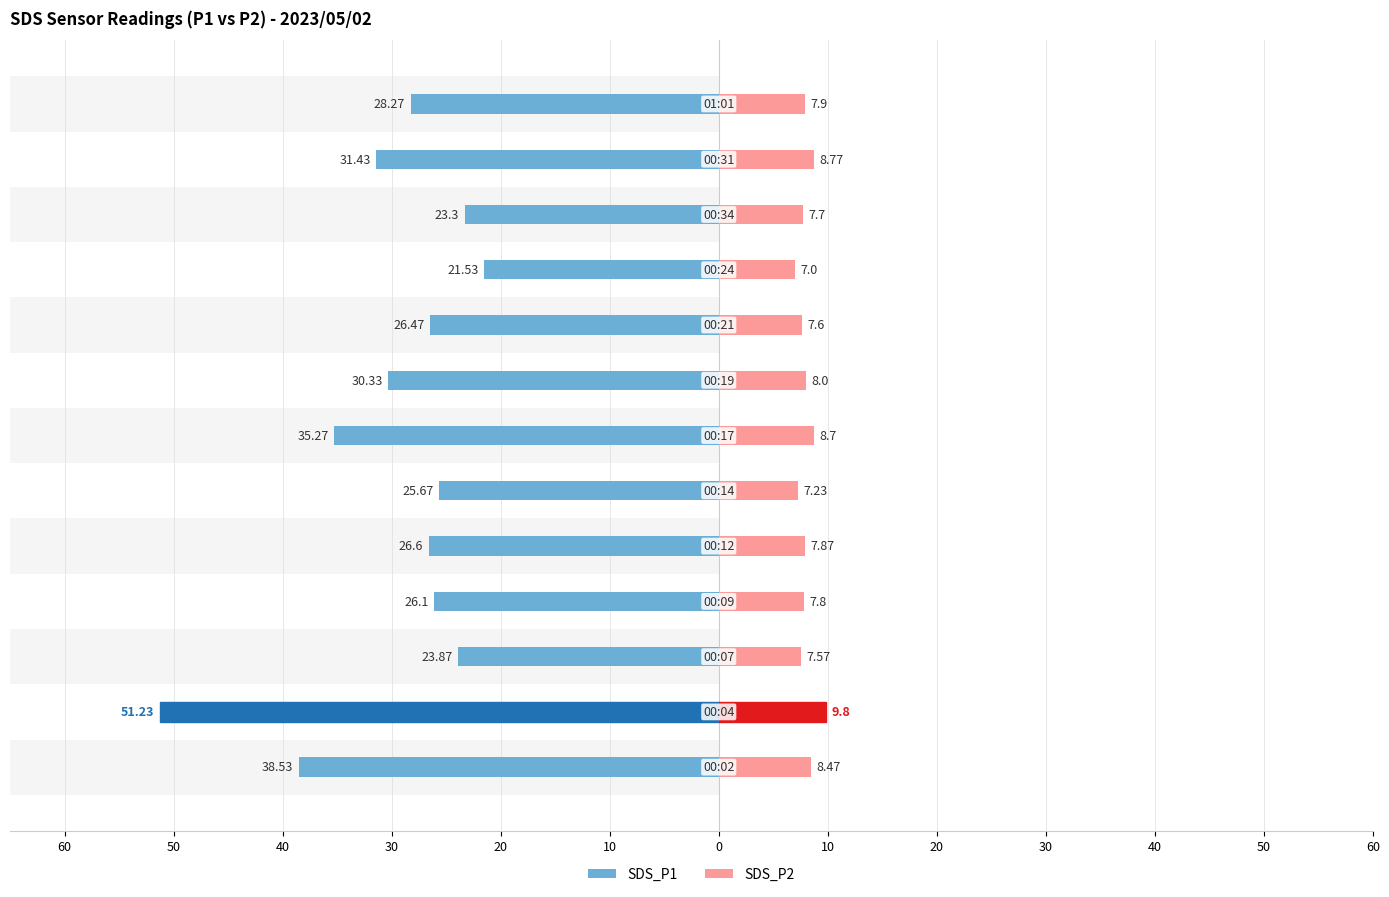

What is the total value across all series at 30?

-16.3